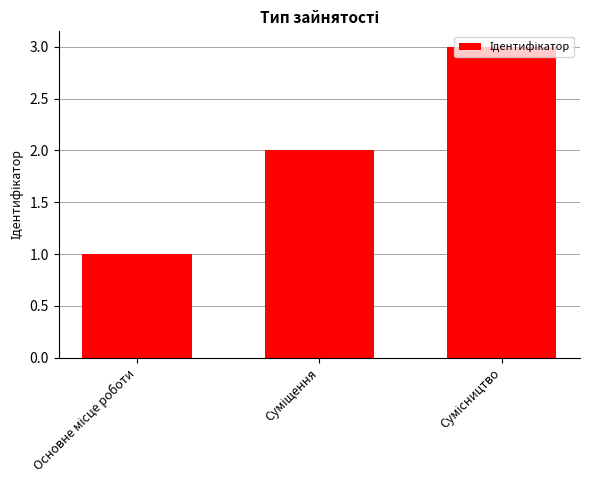

What is the maximum value shown in the chart?

3